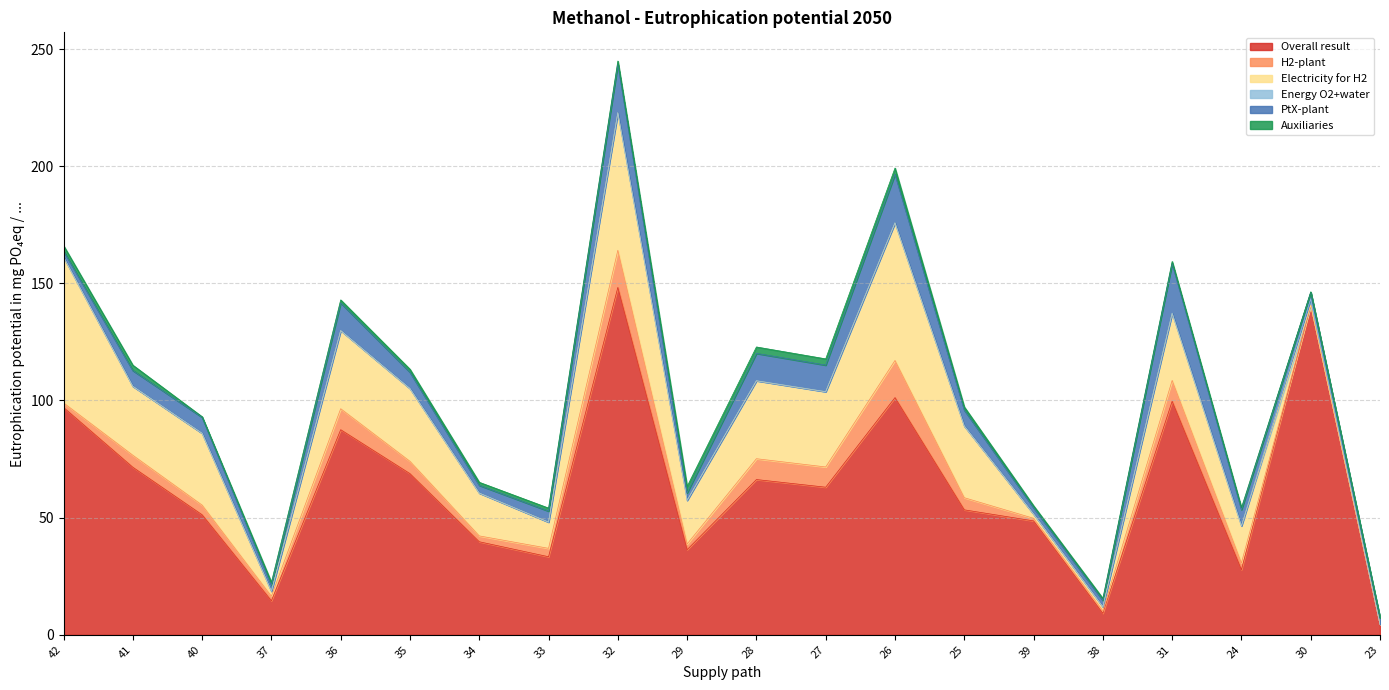

True or false: Overall result and Electricity for H2 cross at least once.

False